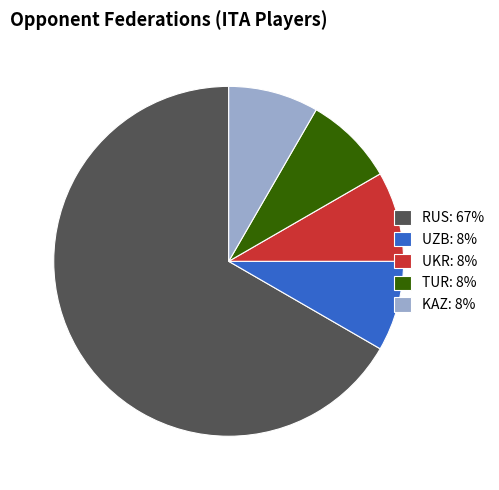

Which category has the biggest portion of the pie?

RUS: 67%